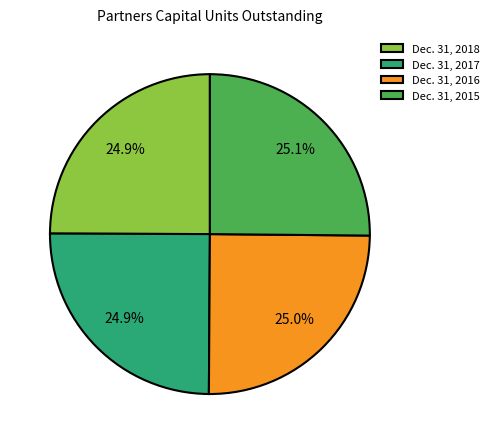

Is it true that Dec. 31, 2016 is 17% of the pie?

False